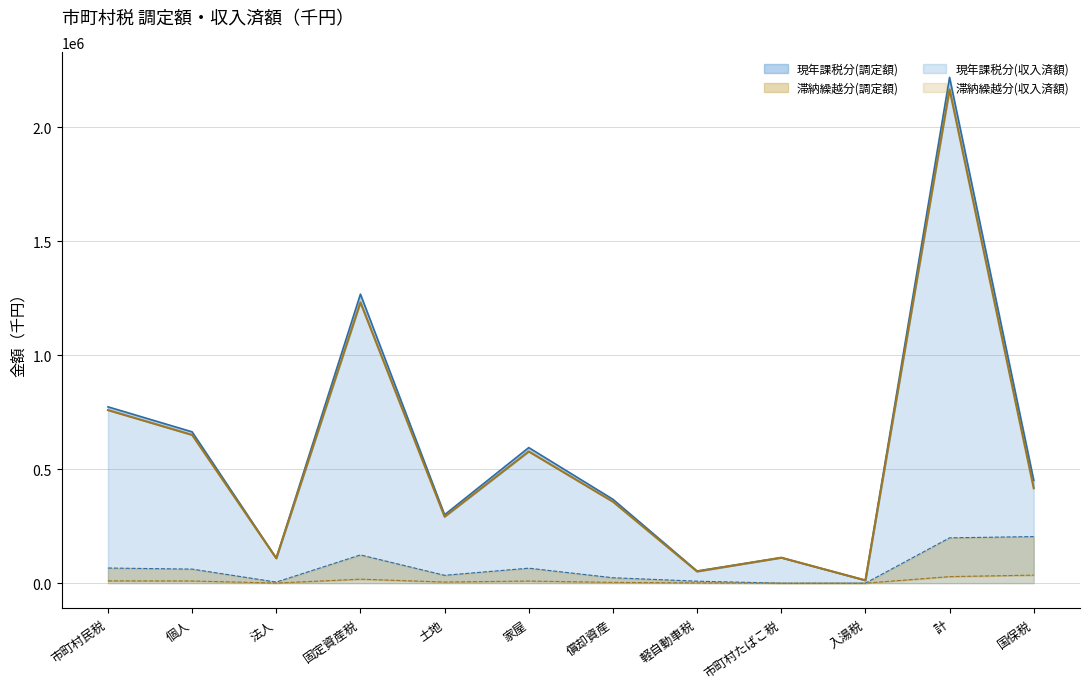

Is the value of 滞納繰越分(調定額) at 土地 greater than the value of 現年課税分(収入済額) at 固定資産税?

No